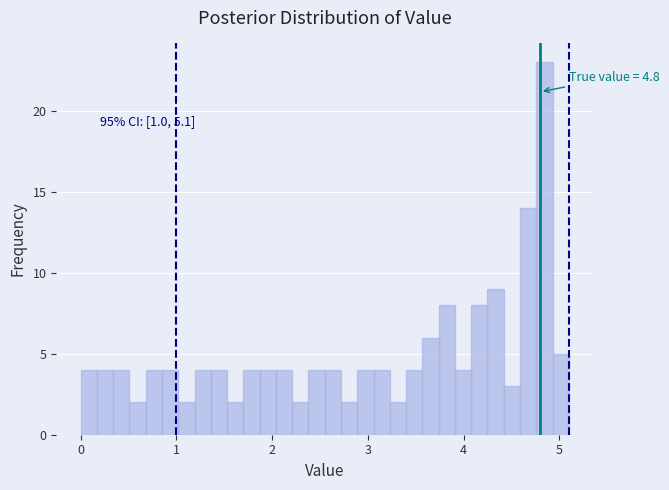

Read against the x-axis, roughly where is the centre of the tallest bar?

4.8